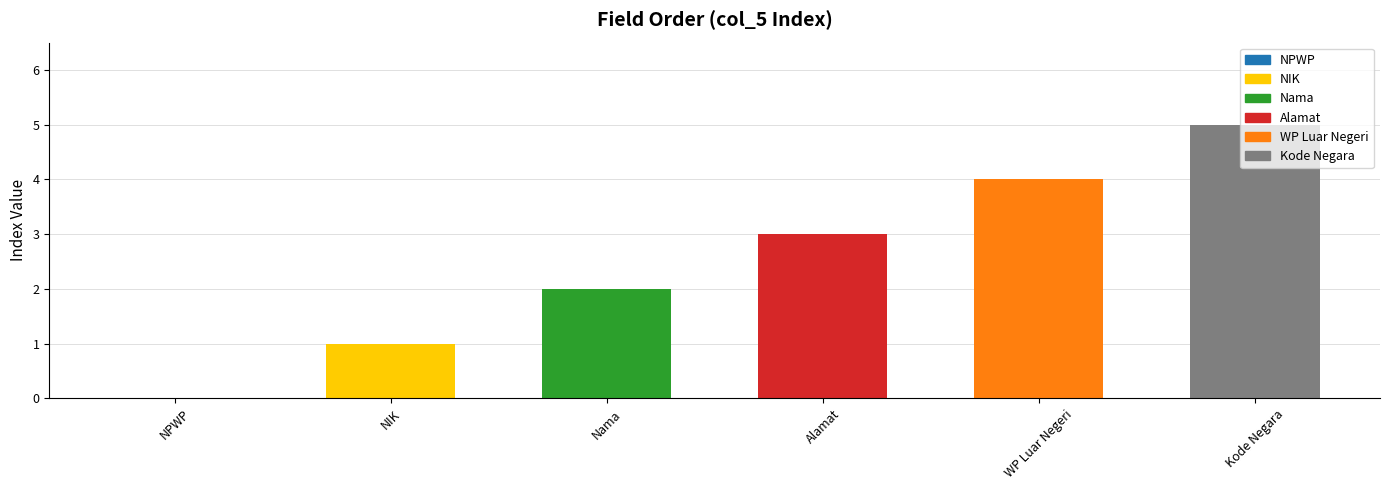

Where is the data nearest to the value 2?

Nama